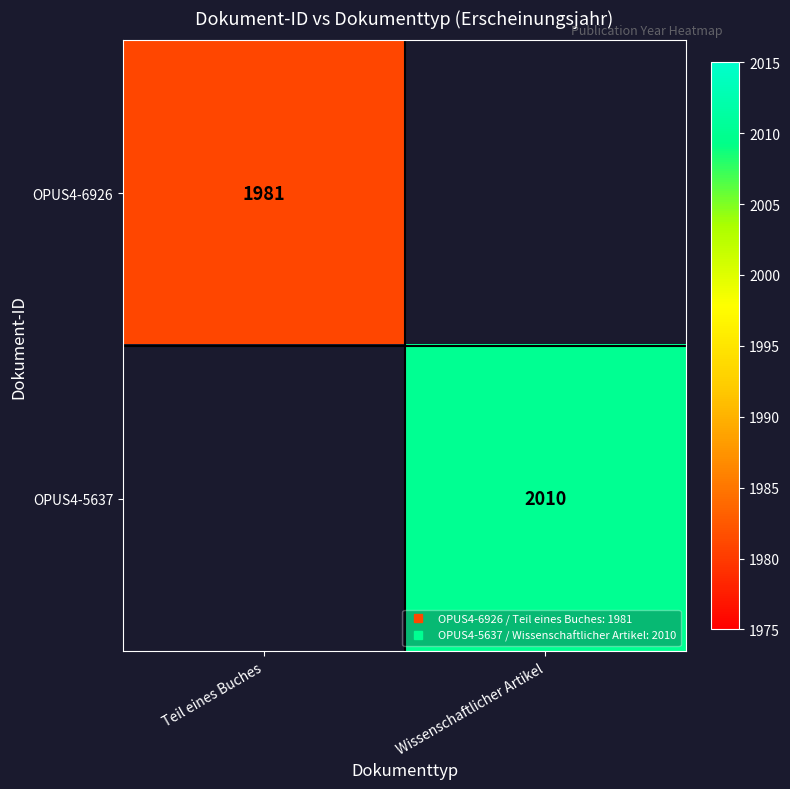

What is the minimum value shown in the chart?

1981.0